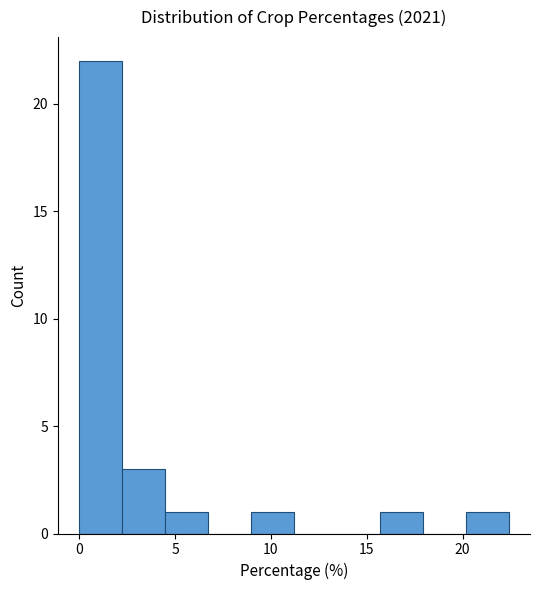

Reading left to right, transcribe this chart: for each bar, give the range it covers on the x-axis and its height. Neither the bar edges nor the heights are printed on the chart, so give them approximately, as read against the axes.

0.0 to 2.0: 22
2.0 to 4.5: 3
4.5 to 6.5: 1
6.5 to 9.0: 0
9.0 to 11.0: 1
11.0 to 13.5: 0
13.5 to 15.5: 0
15.5 to 18.0: 1
18.0 to 20.0: 0
20.0 to 22.5: 1